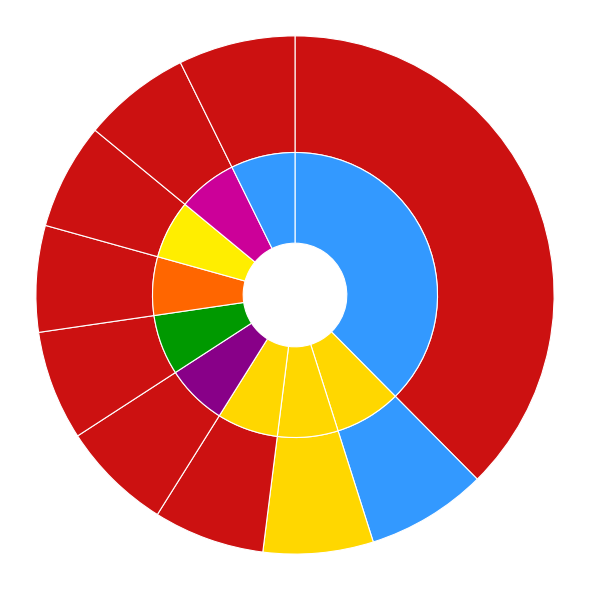

How many slices are in this pie chart?

10